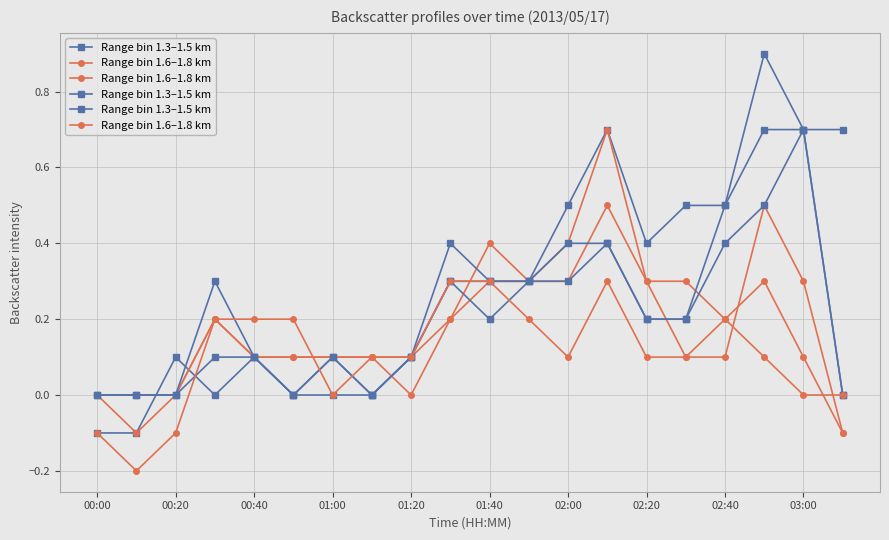

In Range bin 1.3–1.5 km, how many points are higher than both neighbors (excluding endpoints)?

3